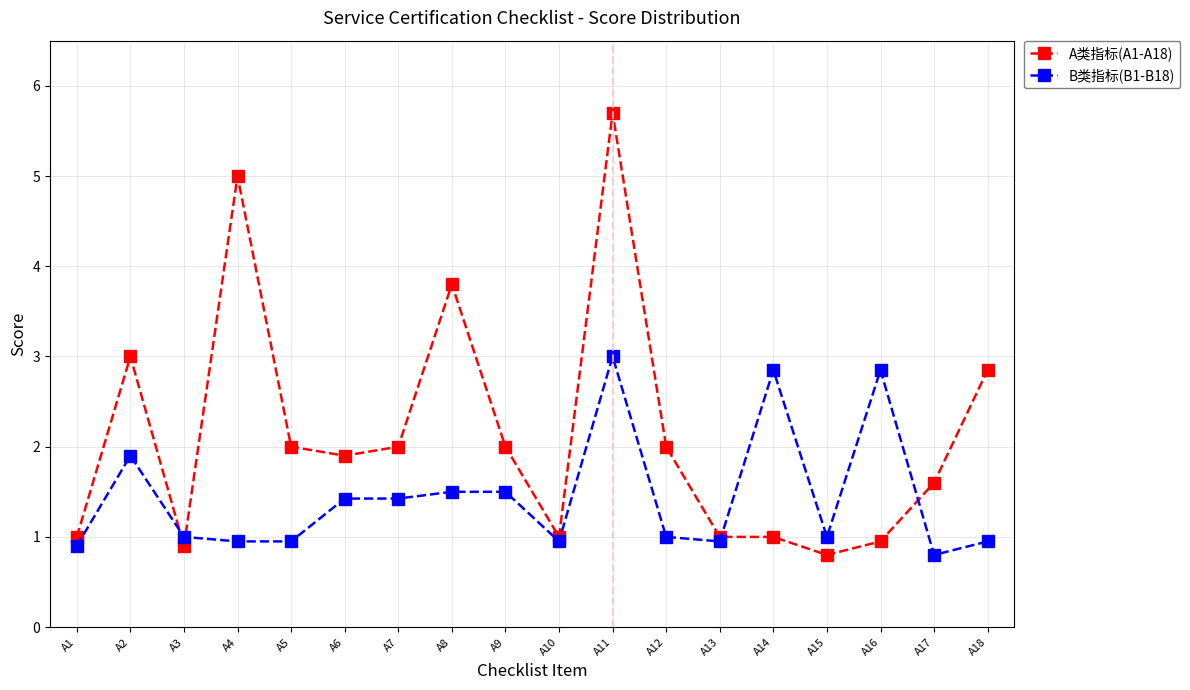

Is it true that A类指标(A1-A18) equals 1.6 at A13?

False